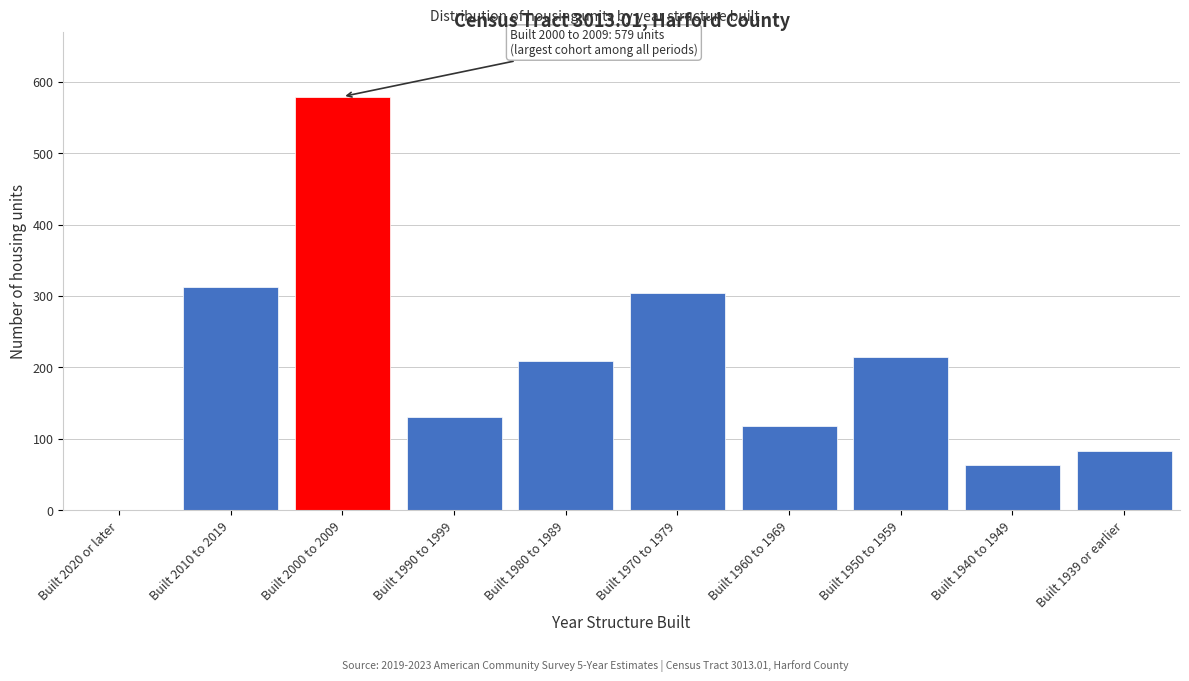

Reading right to left, what are all the values shown in this chart?

Built 1939 or earlier=83	Built 1940 to 1949=64	Built 1950 to 1959=215	Built 1960 to 1969=118	Built 1970 to 1979=304	Built 1980 to 1989=209	Built 1990 to 1999=130	Built 2000 to 2009=579	Built 2010 to 2019=313	Built 2020 or later=0